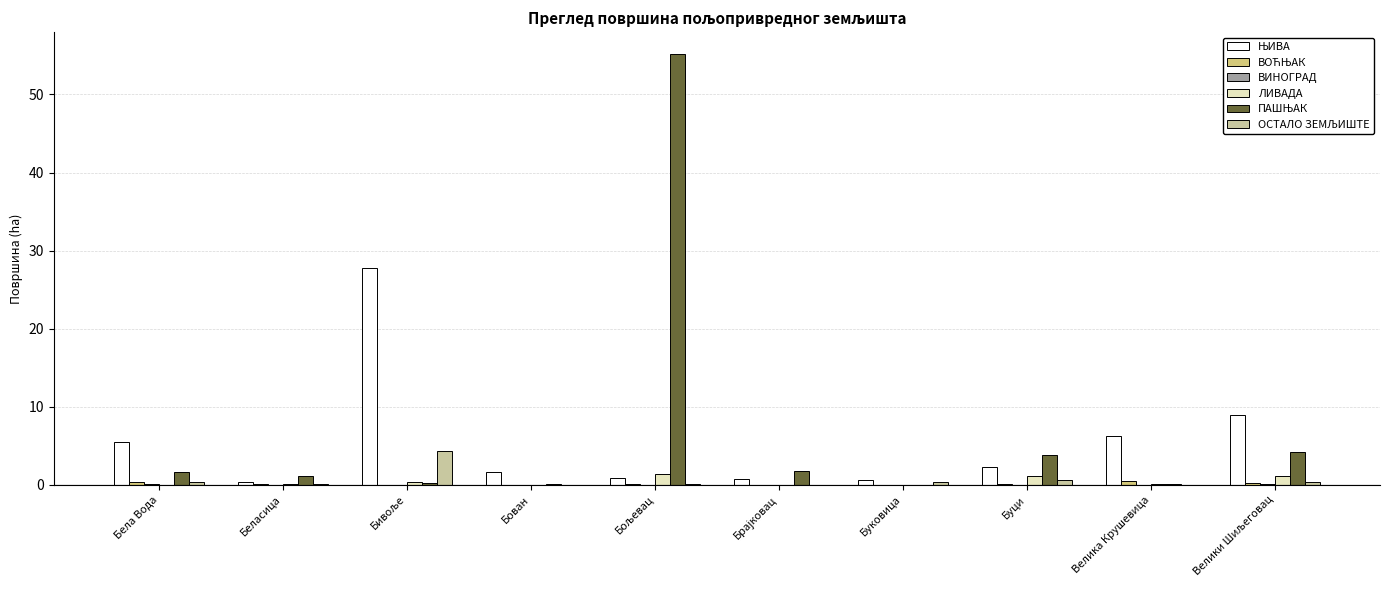

How many distinct data groups are displayed?

6